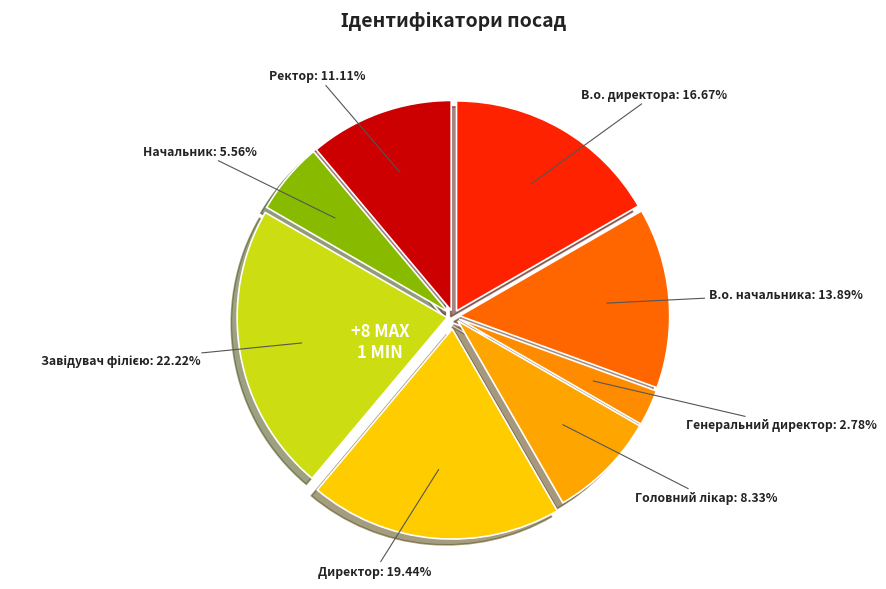

What is the ratio of the value at В.о. начальника to the value at Директор?

0.7